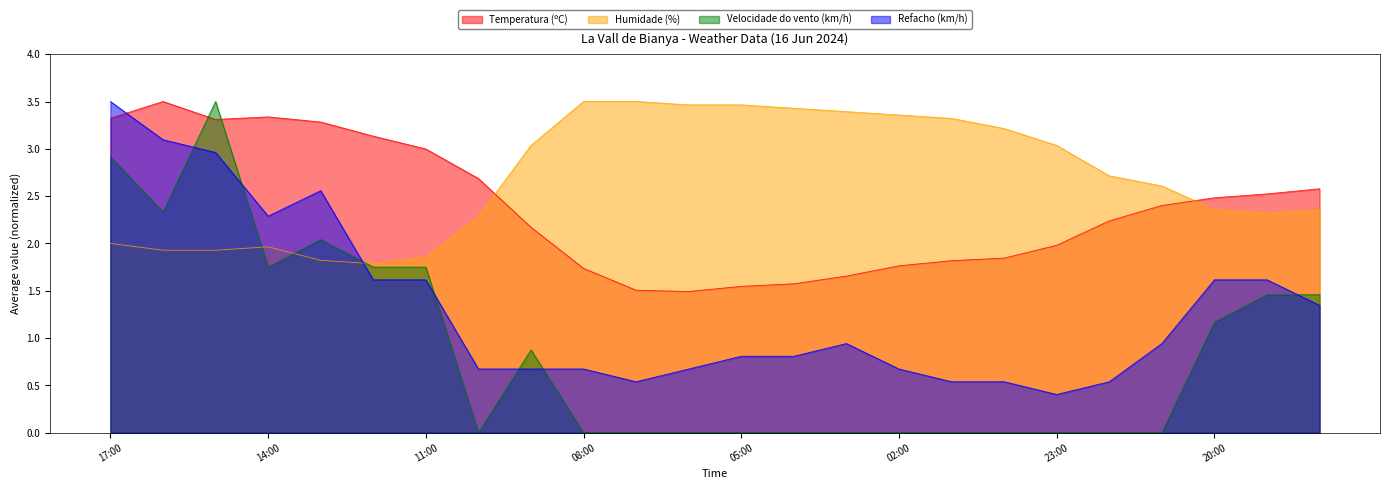

Does the chart have visible grid lines?

No